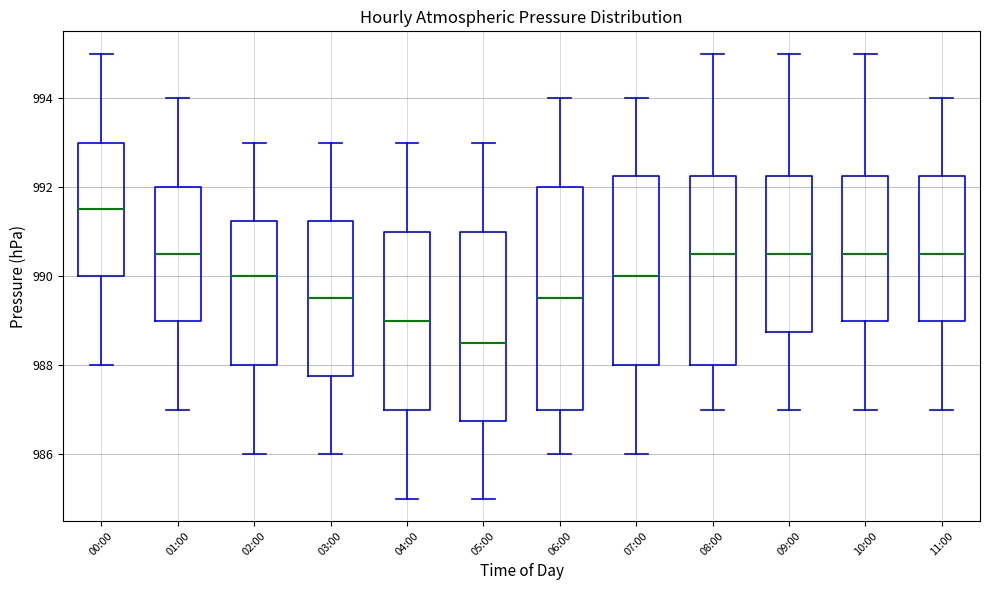

Where does the median line of the box for 01:00 sit on the y-axis? The values are not printed on the chart, so give them approximately, as read against the axis.

990.6